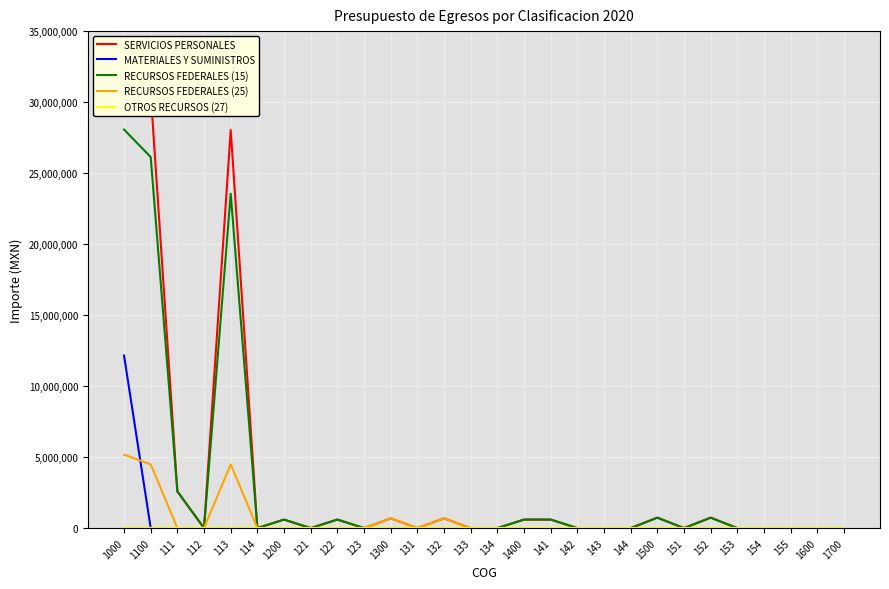

Rank the categories by MATERIALES Y SUMINISTROS value from highest to lowest.

1000, 1100, 111, 112, 113, 114, 1200, 121, 122, 123, 1300, 131, 132, 133, 134, 1400, 141, 142, 143, 144, 1500, 151, 152, 153, 154, 155, 1600, 1700